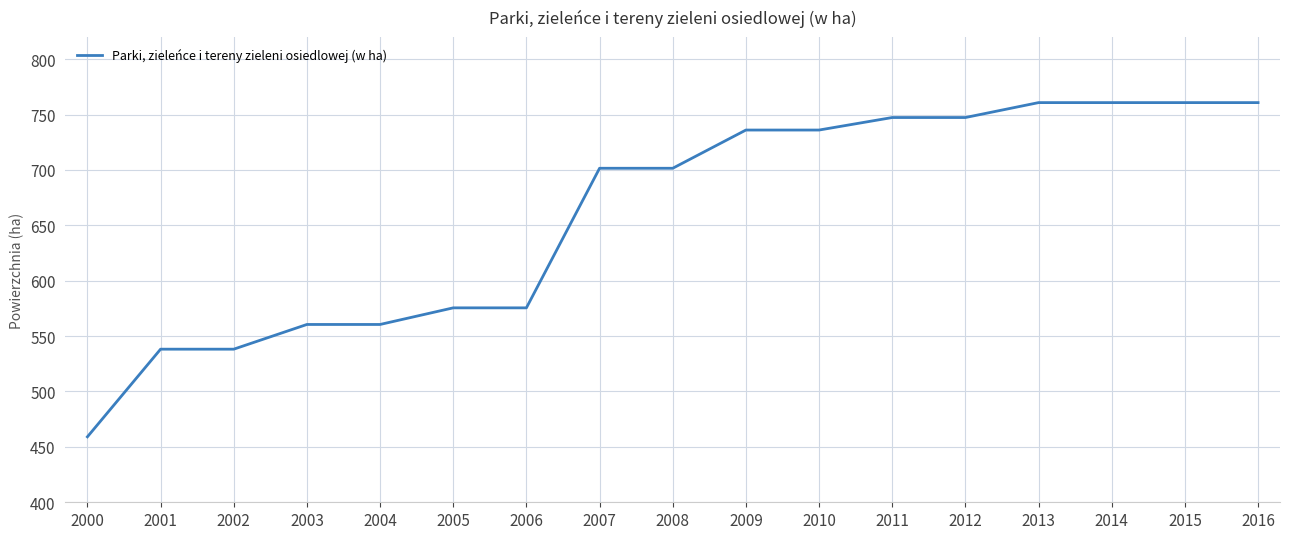

At which label does the data first exceed 701?

2007